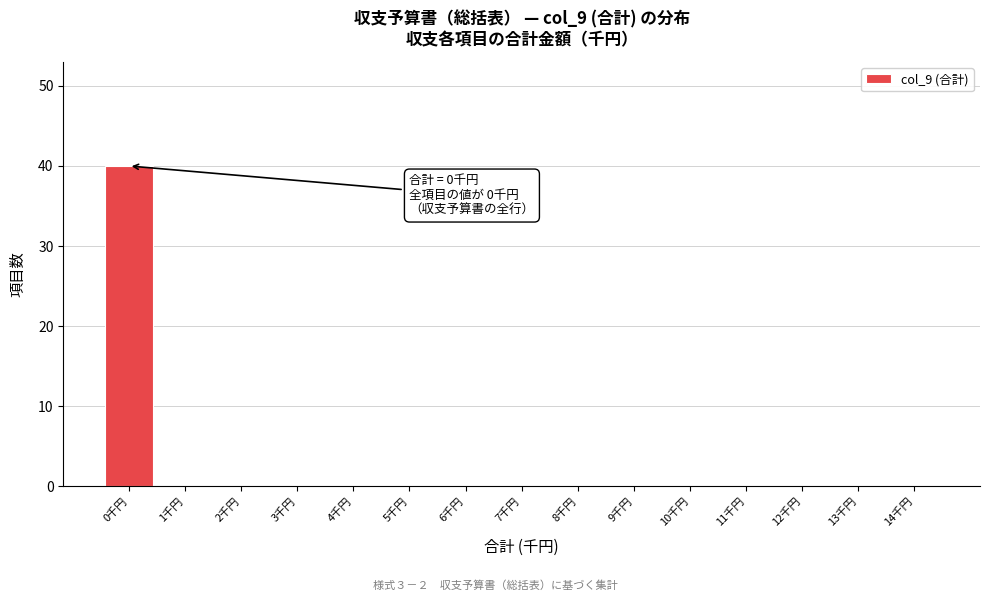

Reading left to right, list all the values displayed in this chart.

0千円=40	1千円=0	2千円=0	3千円=0	4千円=0	5千円=0	6千円=0	7千円=0	8千円=0	9千円=0	10千円=0	11千円=0	12千円=0	13千円=0	14千円=0